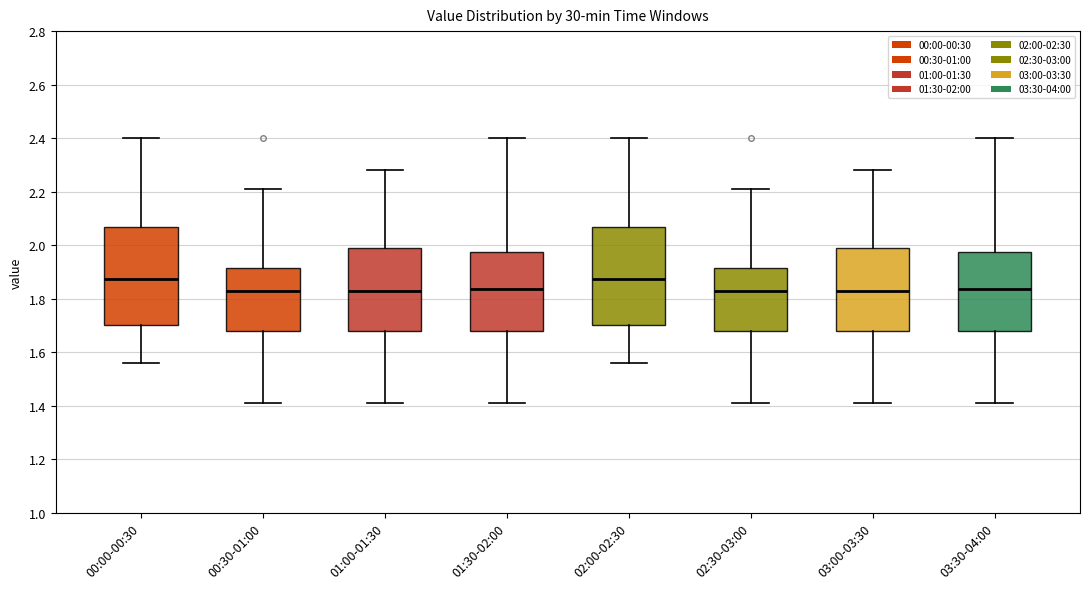

Where is the upper edge of the box for 00:30-01:00 on the y-axis? The values are not printed on the chart, so give them approximately, as read against the axis.

1.92